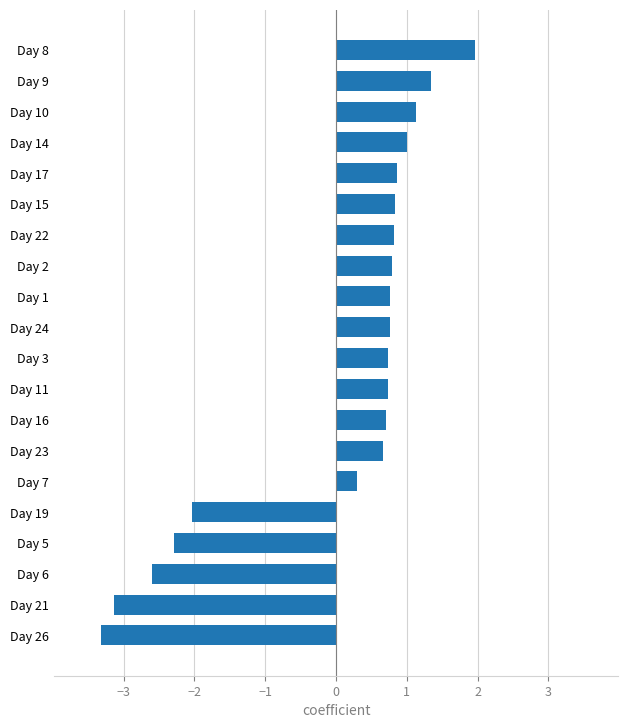

What is the approximate value at Day 5?

-2.3